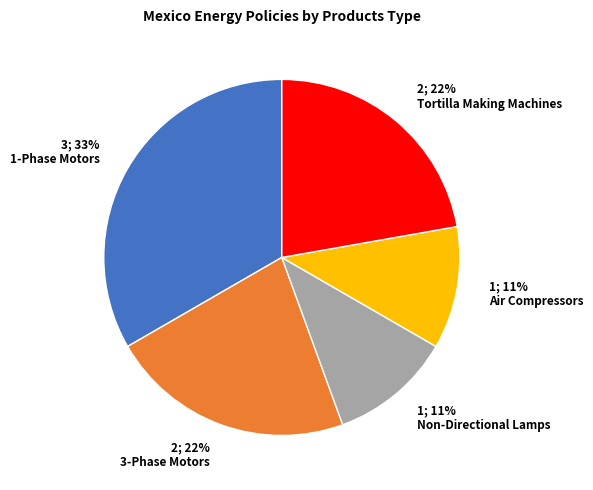

Between Air Compressors and 3-Phase Motors, which is larger?

3-Phase Motors